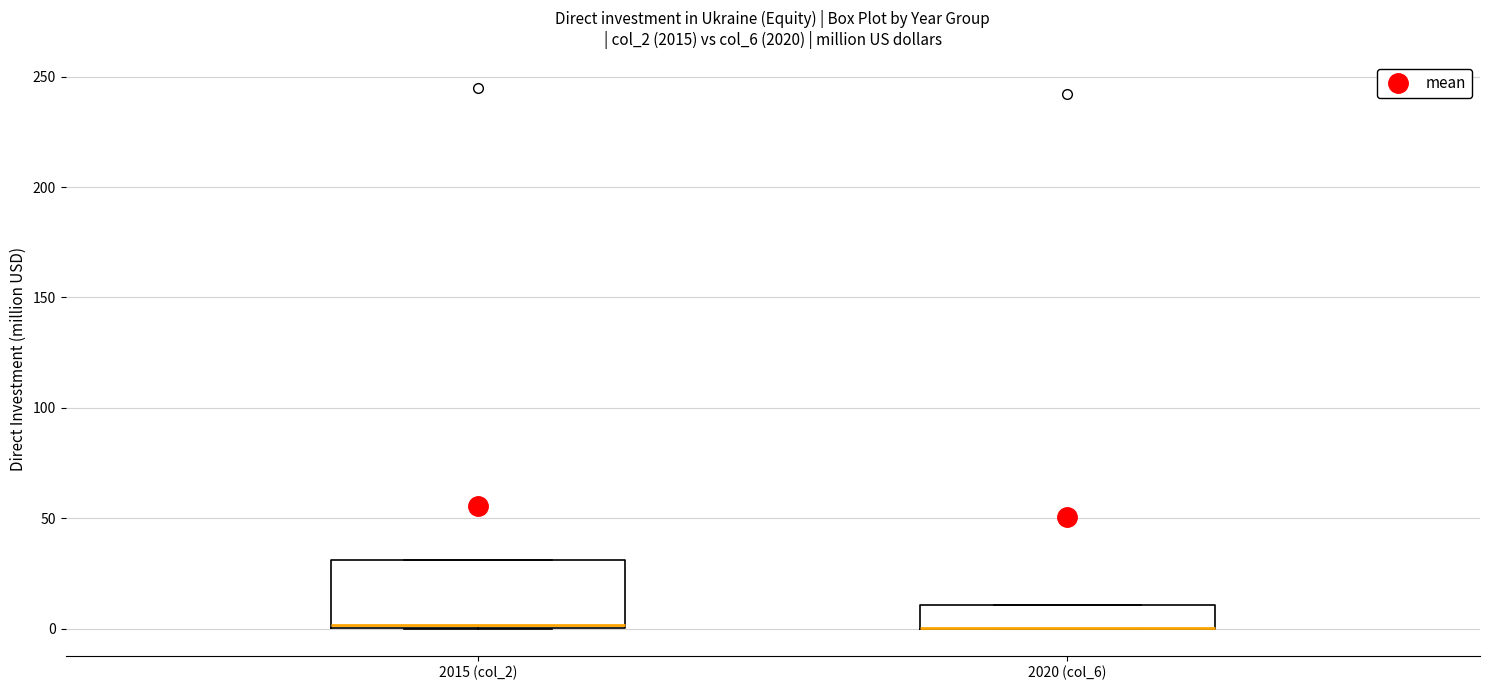

Which box is the tallest, from its lower edge to its upper edge?

2015 (col_2)